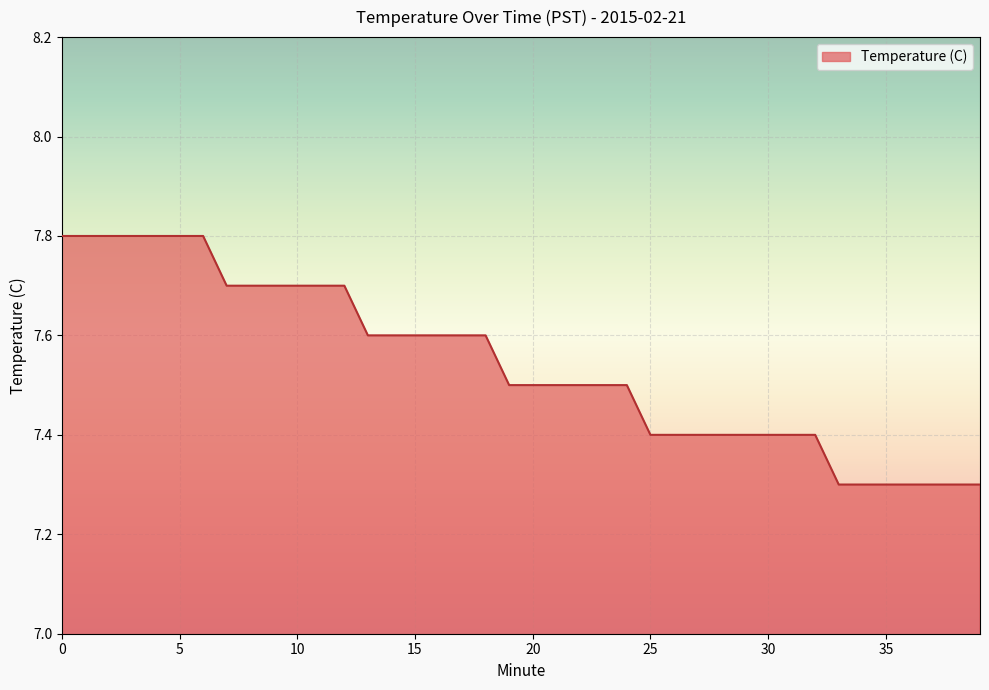

What is the average value?

7.5